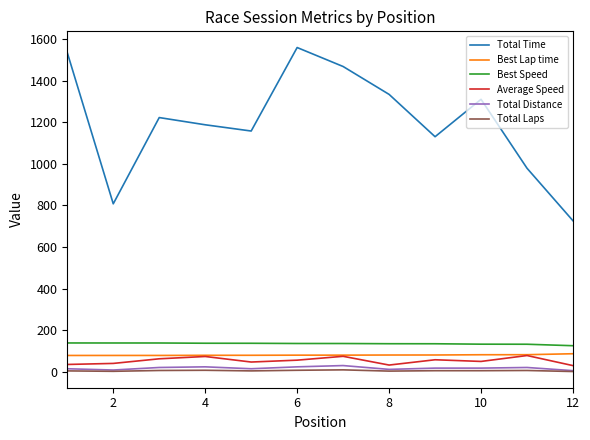

Which series has the largest total across all categories?

Total Time